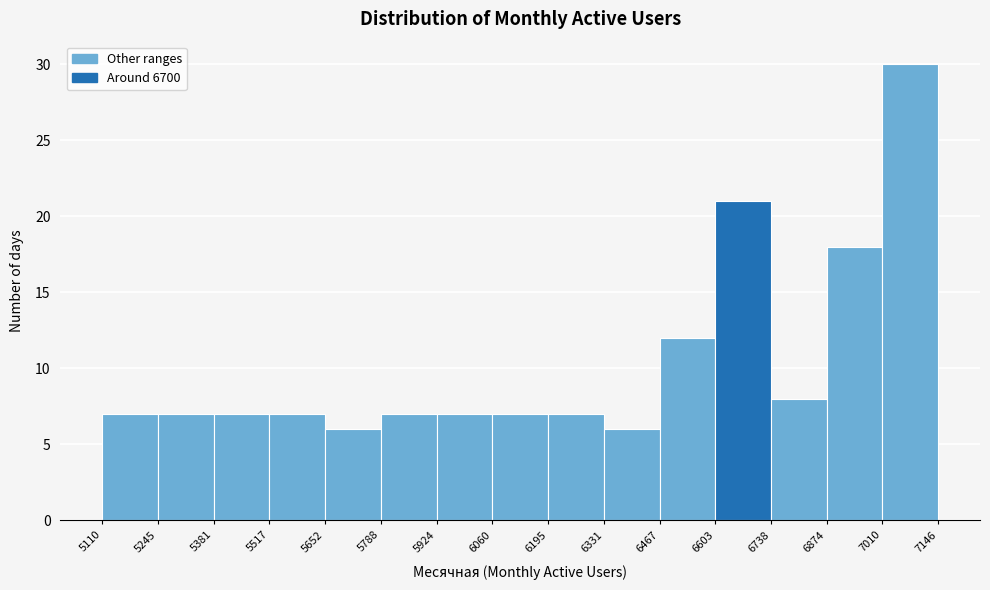

How tall is the bar that spans 6874 to 7010 on the x-axis? The values are not printed on the chart, so give them approximately, as read against the axis.

18